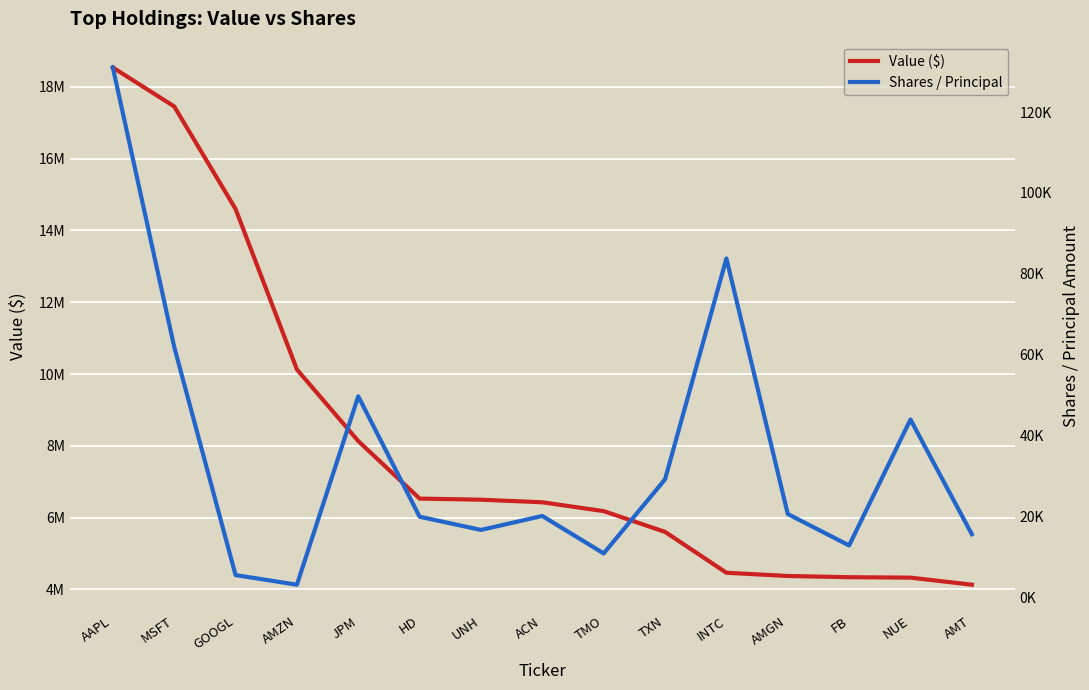

Which has a higher value, MSFT or TXN?

MSFT